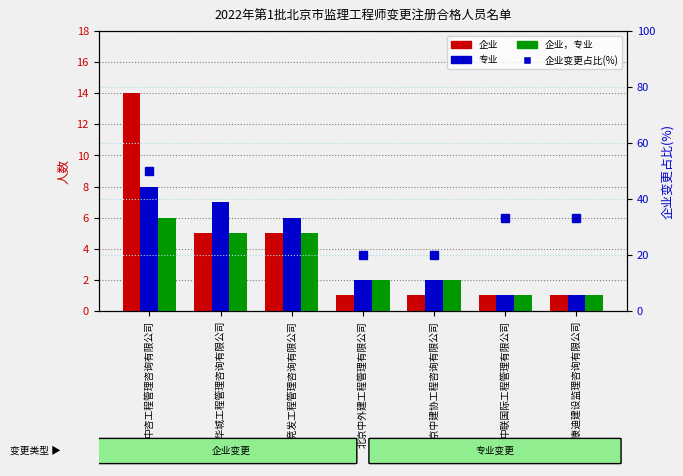

What is the average value of the 企业，专业 series?

3.1